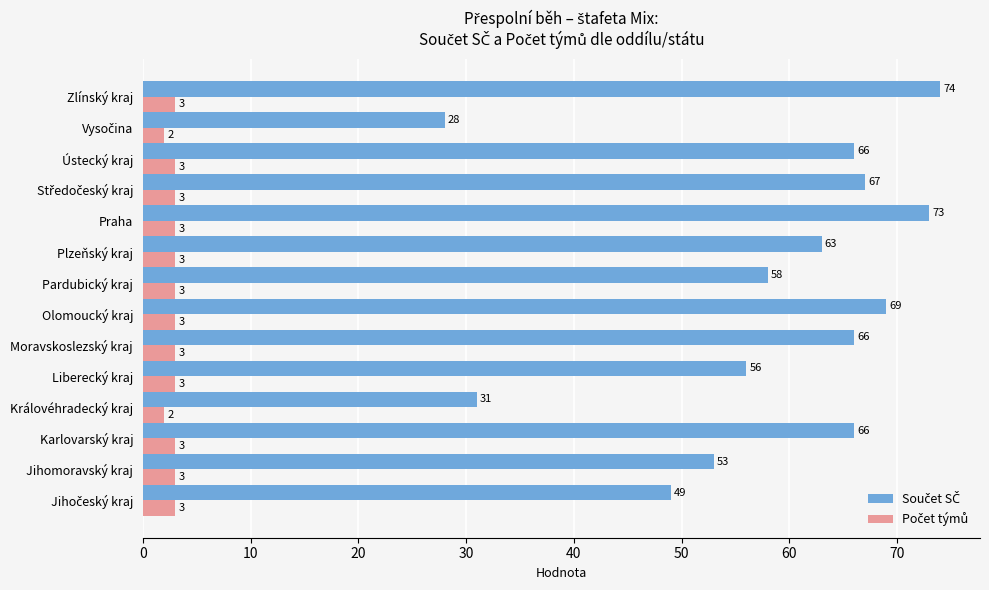

Which label corresponds to the largest value in the chart?

Zlínský kraj